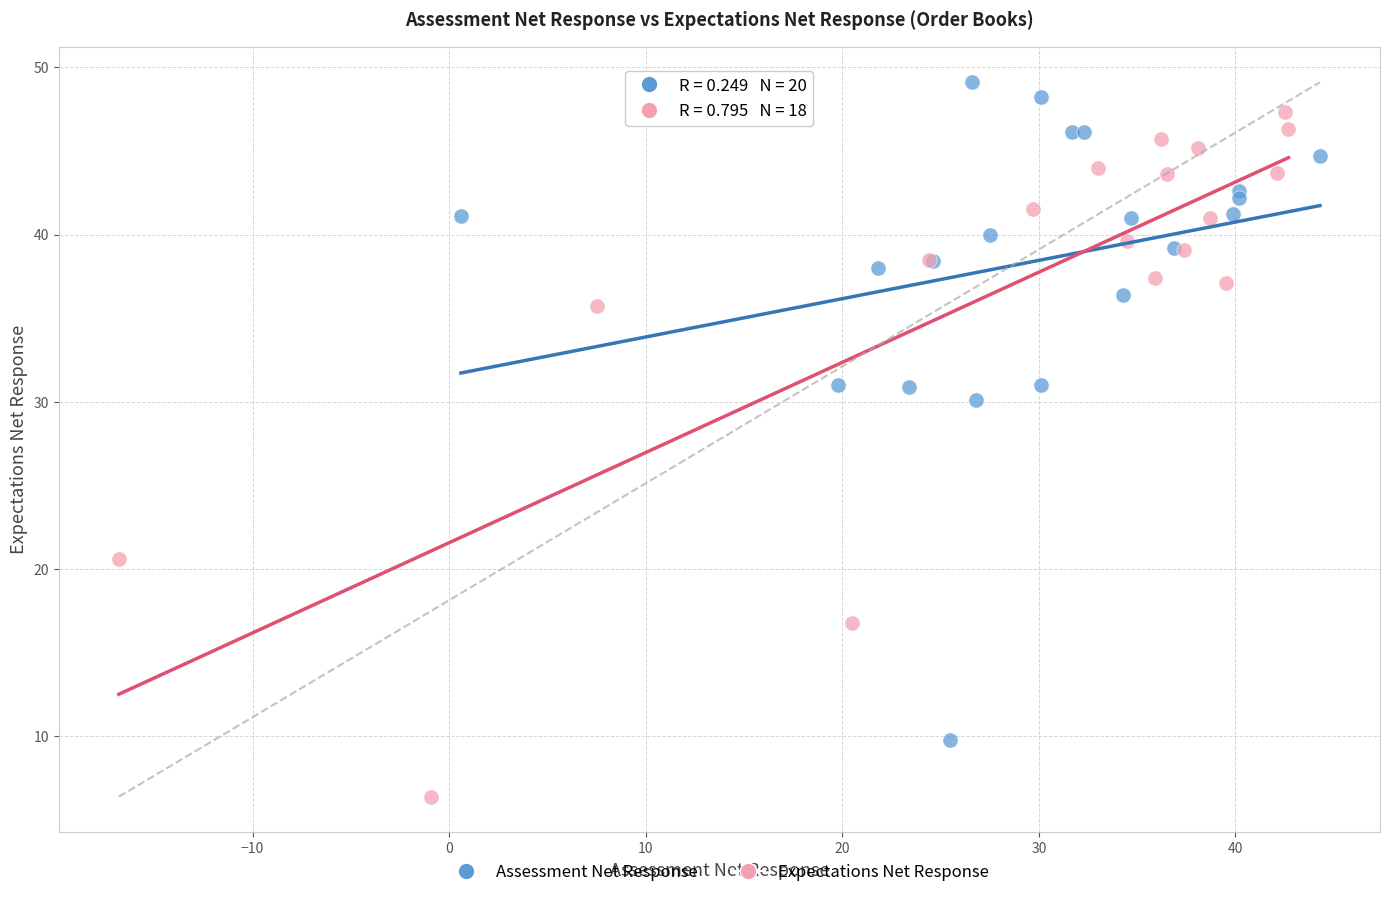

Which series contains the lowest Y value?

Expectations Net Response